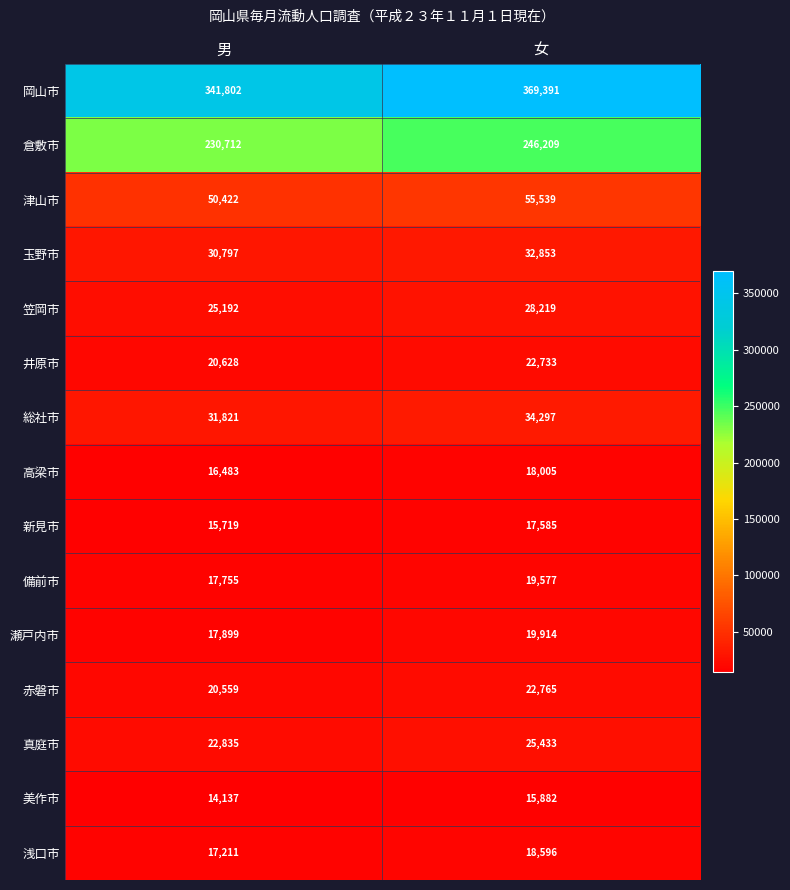

What is the smallest value displayed?

14137